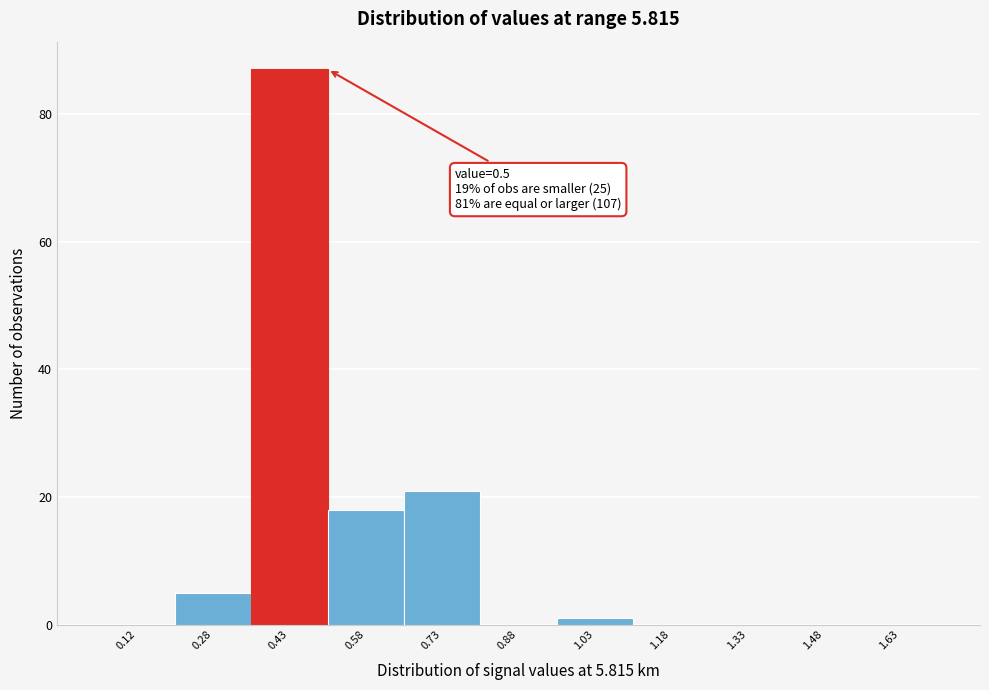

Over which range of the x-axis is the bar tallest?

0.35 to 0.50